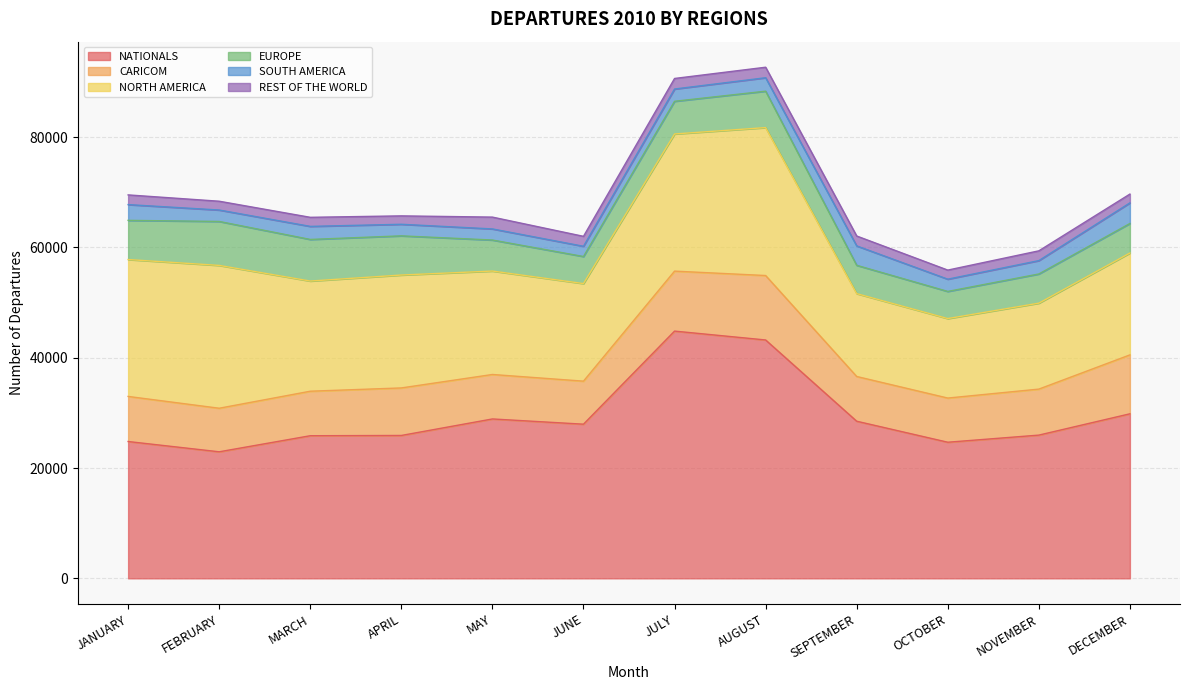

Does the chart have visible grid lines?

Yes